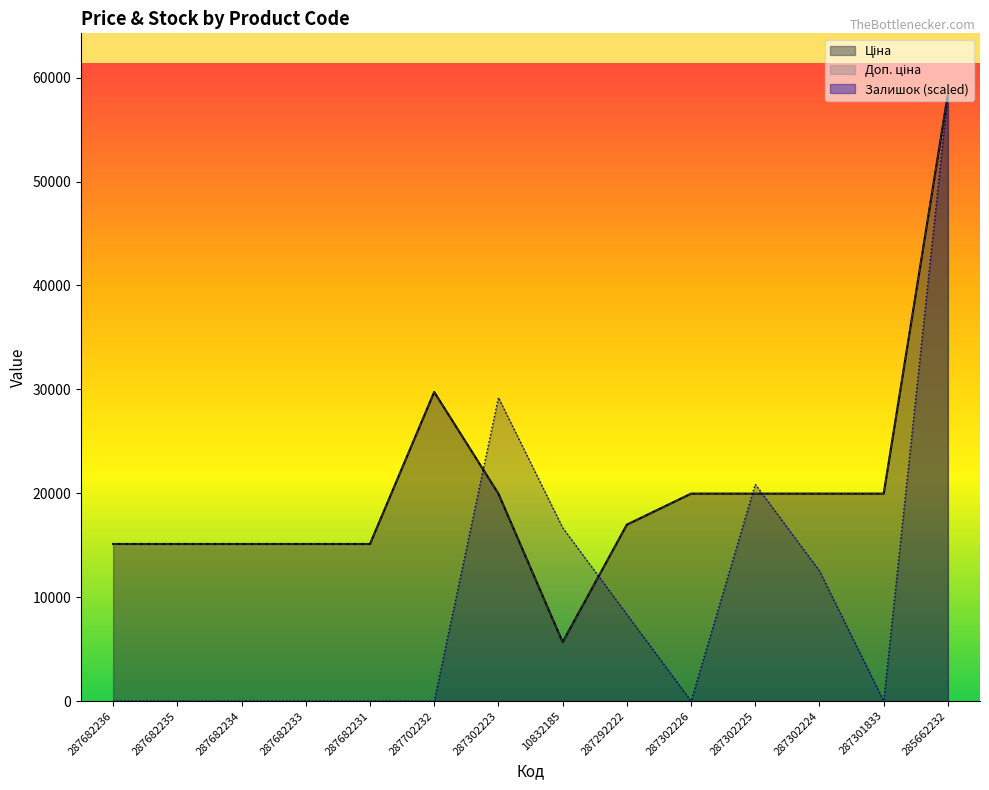

True or false: Ціна has a value of 19964.2 at 287302223.

True